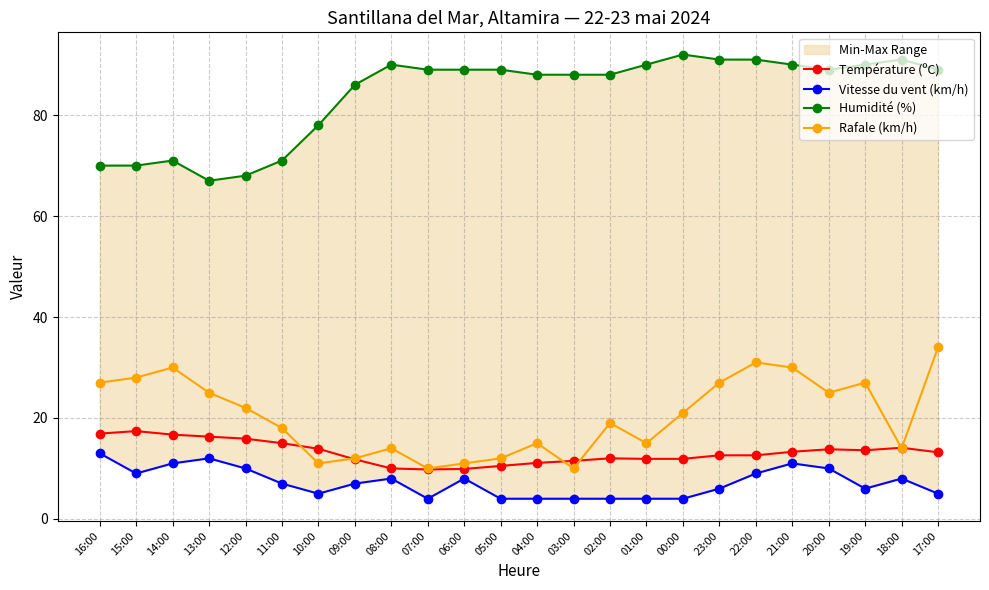

Does the chart have visible grid lines?

Yes